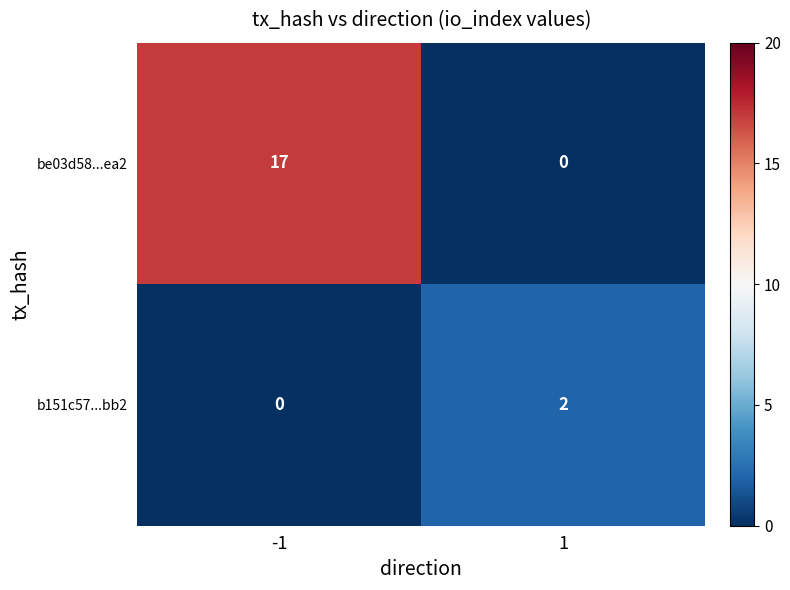

Reading right to left, what are all the values shown in this chart?

be03d58...ea2: 1=0	-1=17
b151c57...bb2: 1=2	-1=0